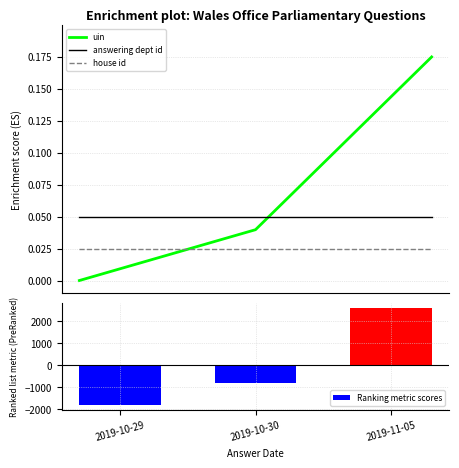

At which category is the sum across all series the highest?

2019-11-05